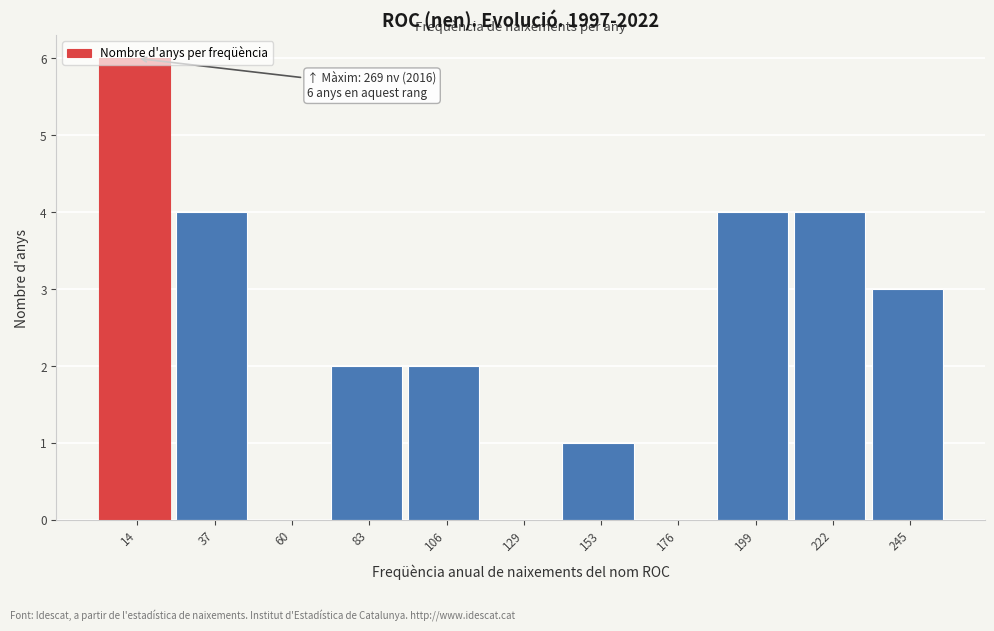

True or false: the data shows 2 at 83.

True